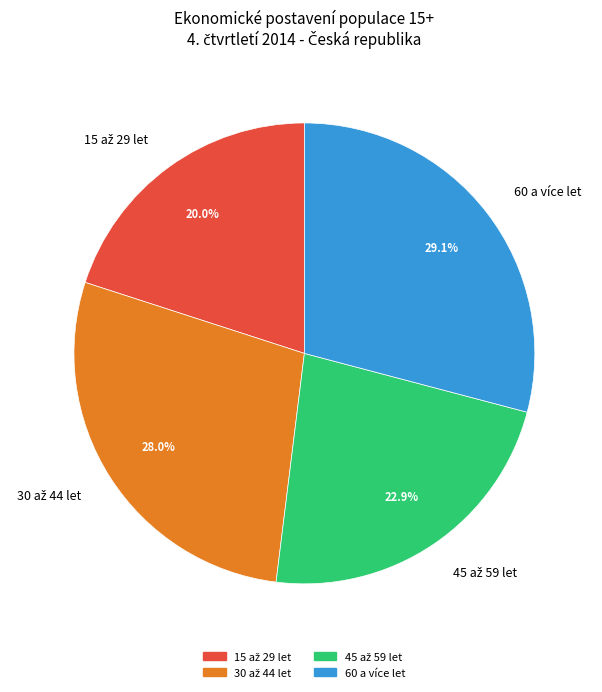

Which slice is the largest?

60 a více let